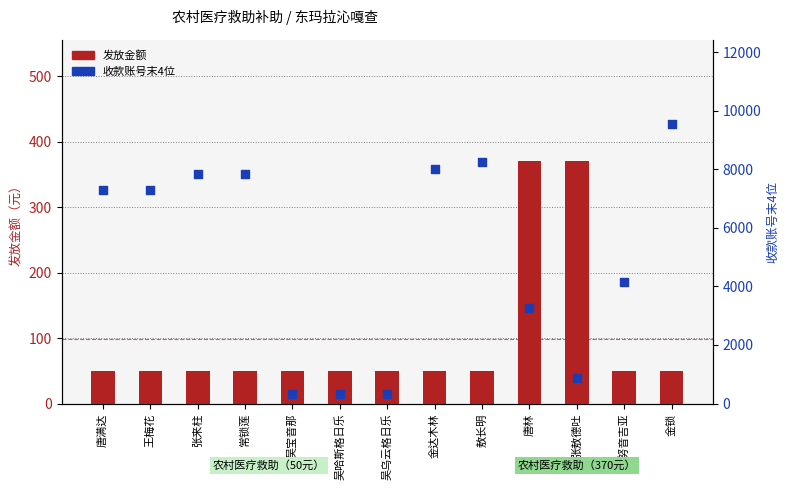

Which series contains the highest Y value?

收款账号末4位